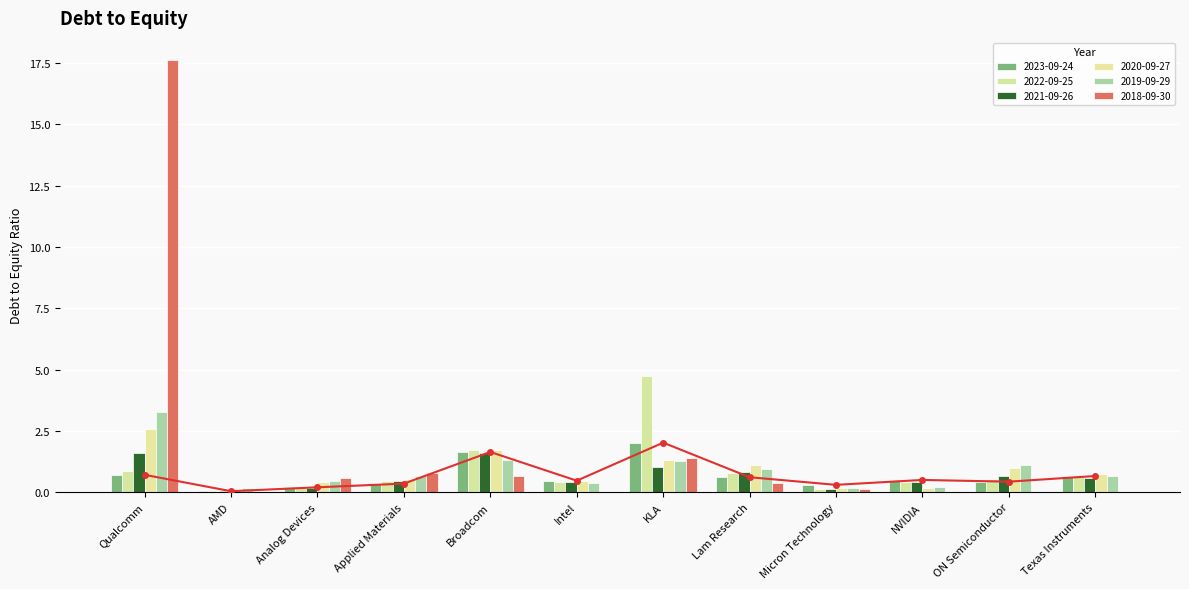

Are the bars grouped side by side (vs. stacked)?

Yes